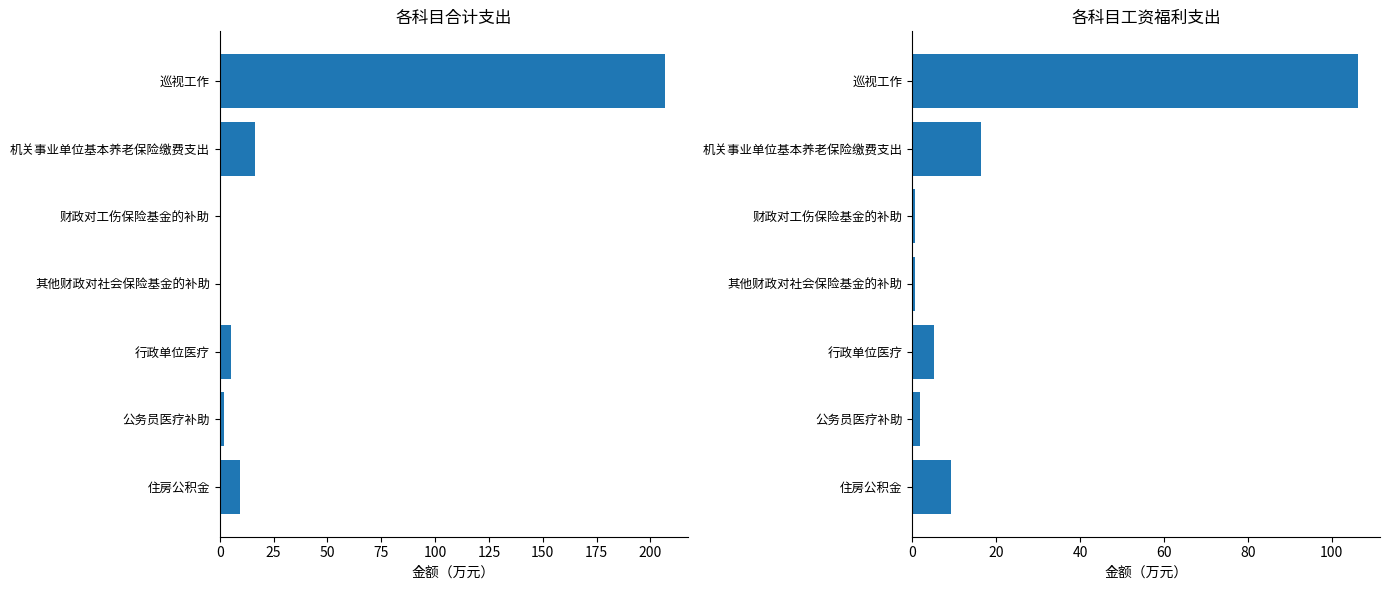

How many data points does each series have?

7